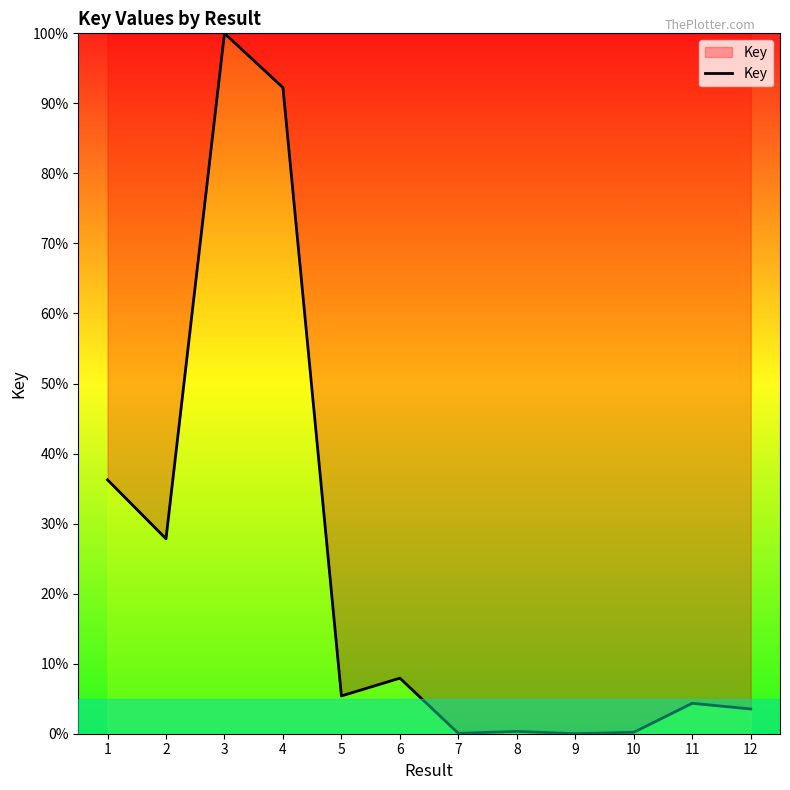

True or false: the data shows 37.9 at 4.

False